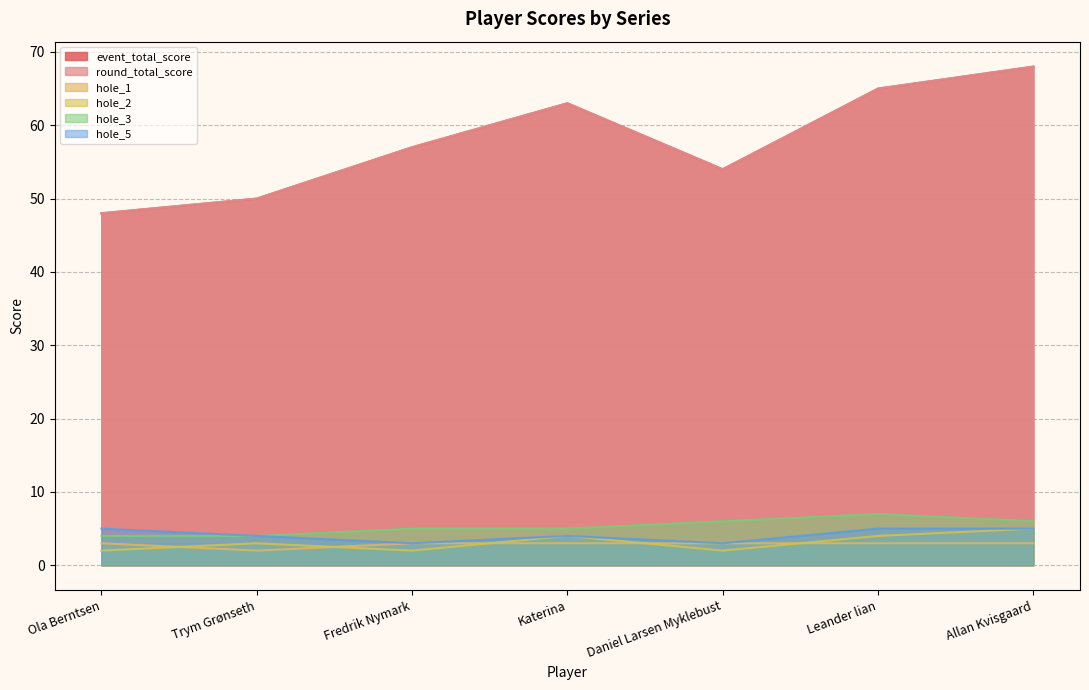

True or false: round_total_score has more than 2 interior local peaks.

False